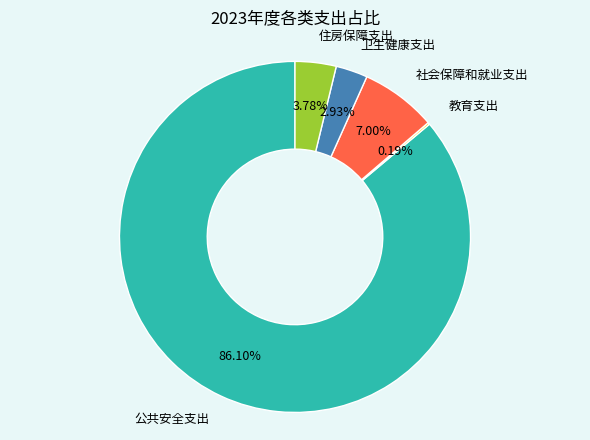

Is it true that 公共安全支出 is 97% of the pie?

False